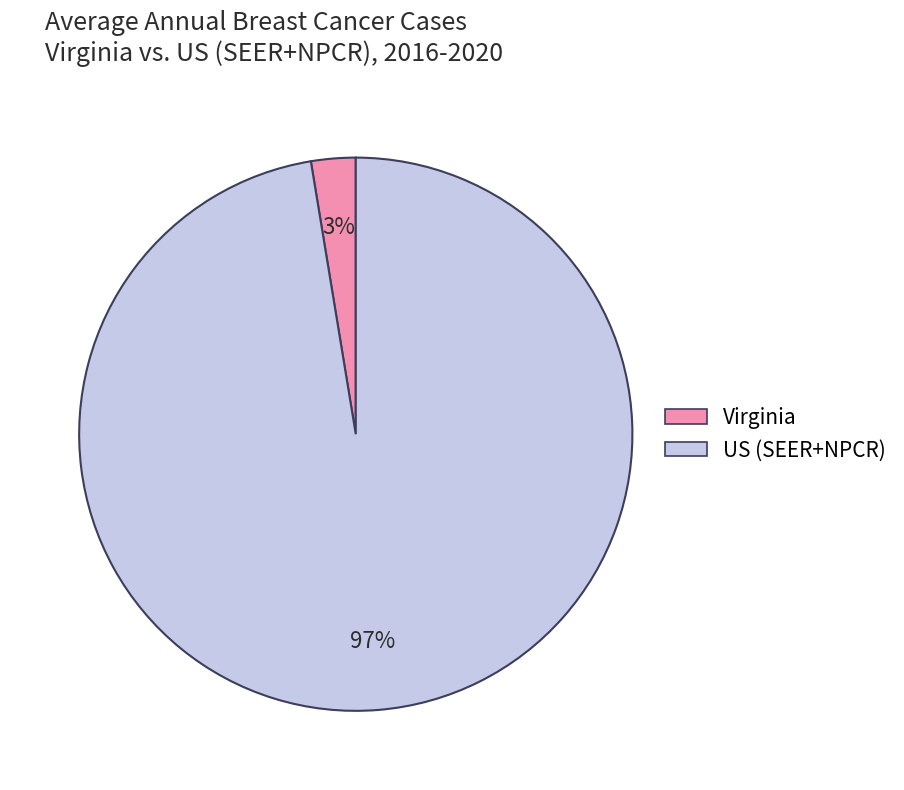

To the nearest percent, what is the average slice percentage?

50%